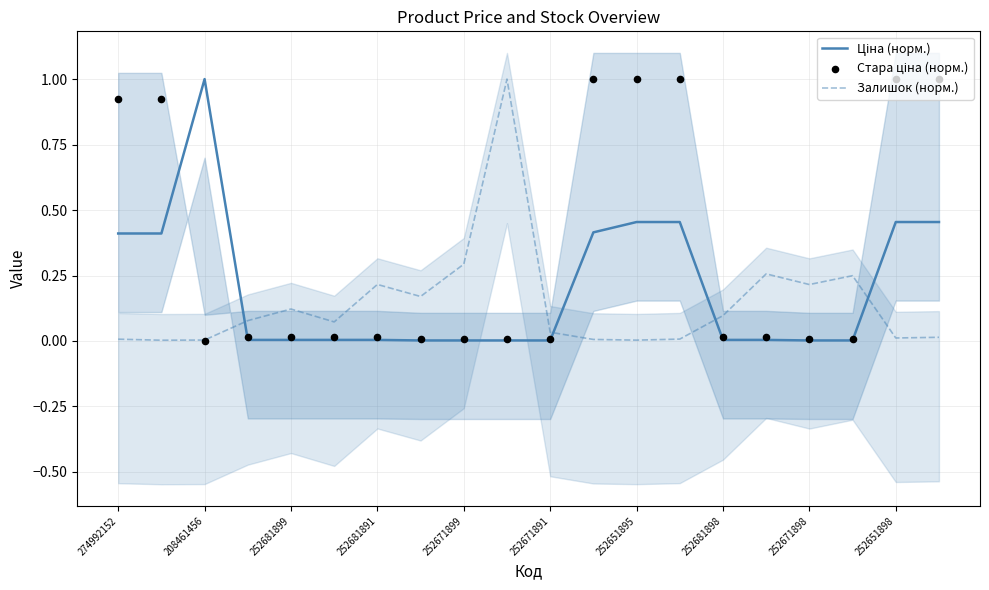

Which series has the largest Y range (max minus min)?

Стара ціна (норм.)